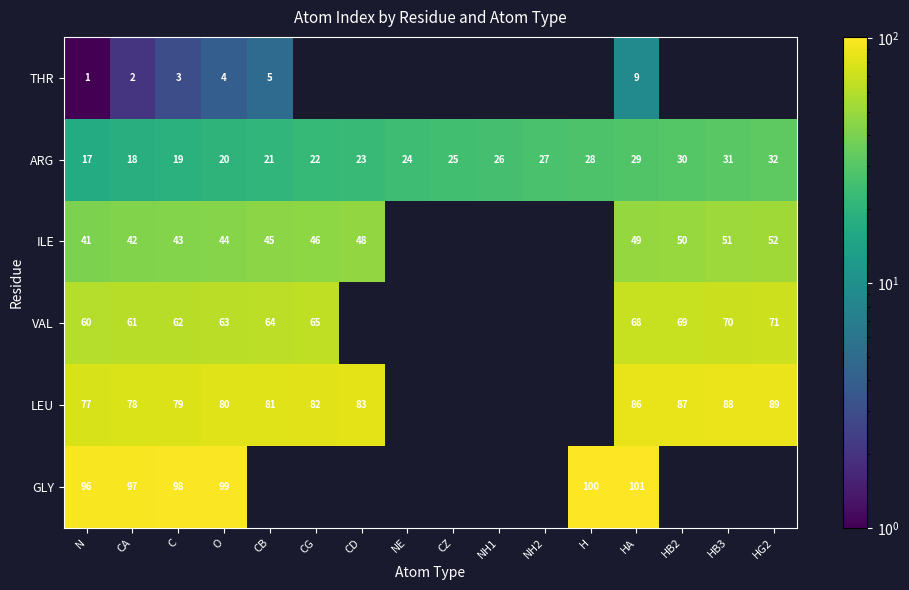

What is the difference between the ARG values at HB3 and C?

12